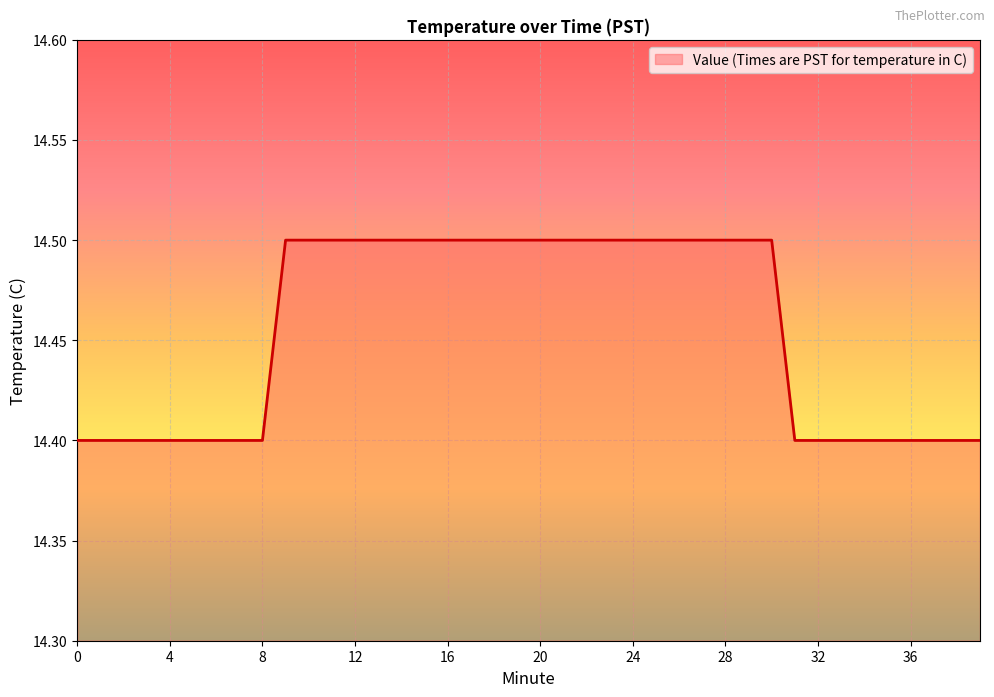

What is the greatest value displayed?

14.5